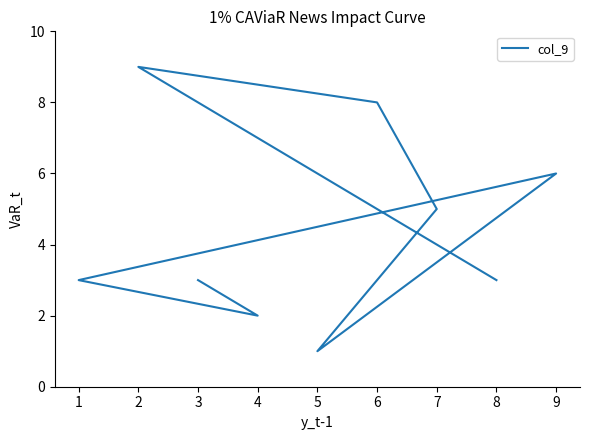

What is the minimum value shown in the chart?

1